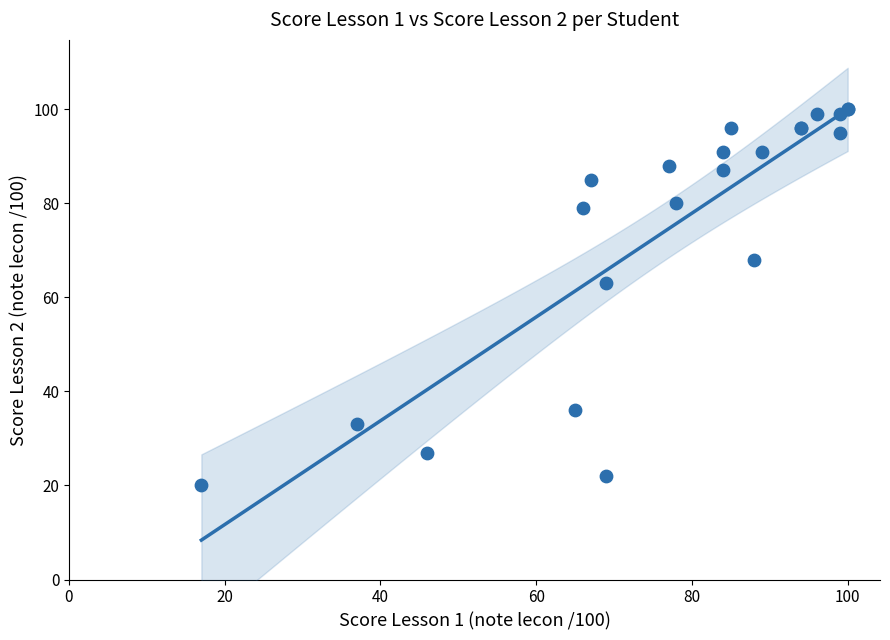

What Y value in the scatter plot is closest to 60?

63